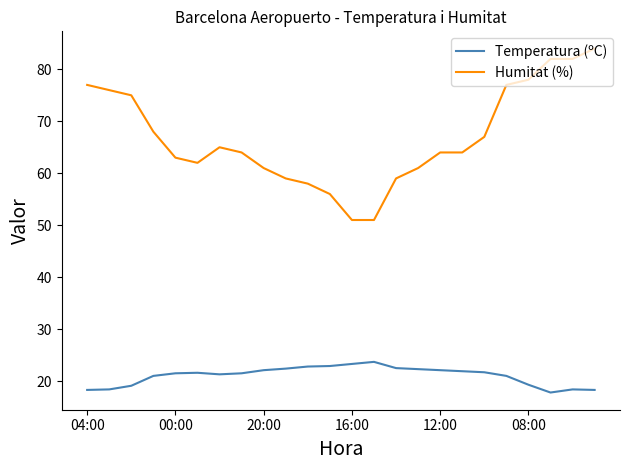

True or false: Temperatura (ºC) and Humitat (%) intersect in this chart.

False